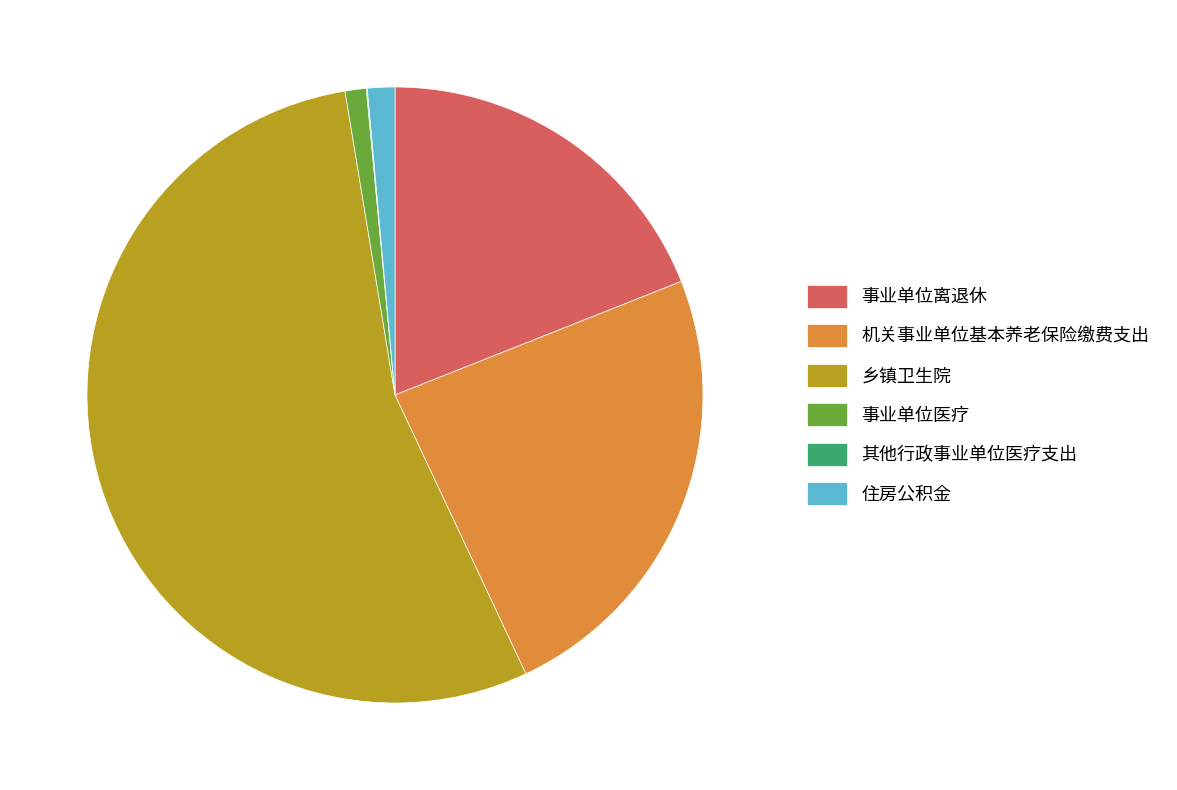

Which slice is the largest?

乡镇卫生院